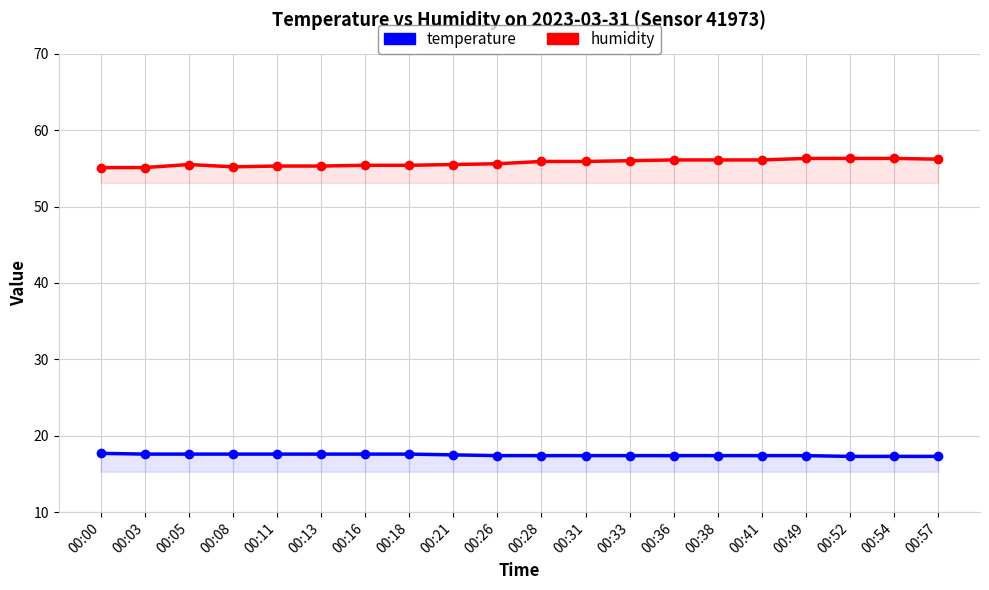

At which label is temperature closest to 17?

00:52